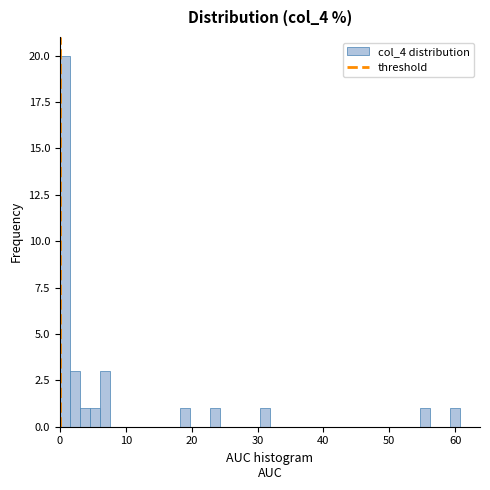

Read against the x-axis, roughly where is the centre of the tallest bar?

1